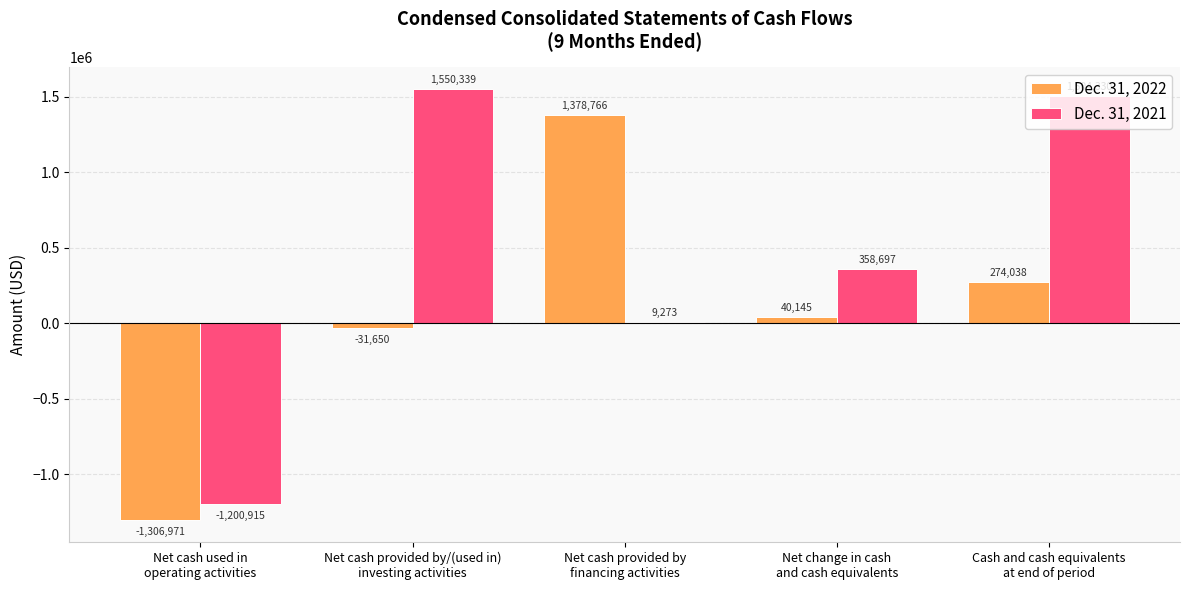

What is the highest value of the Dec. 31, 2022 series?

1378766